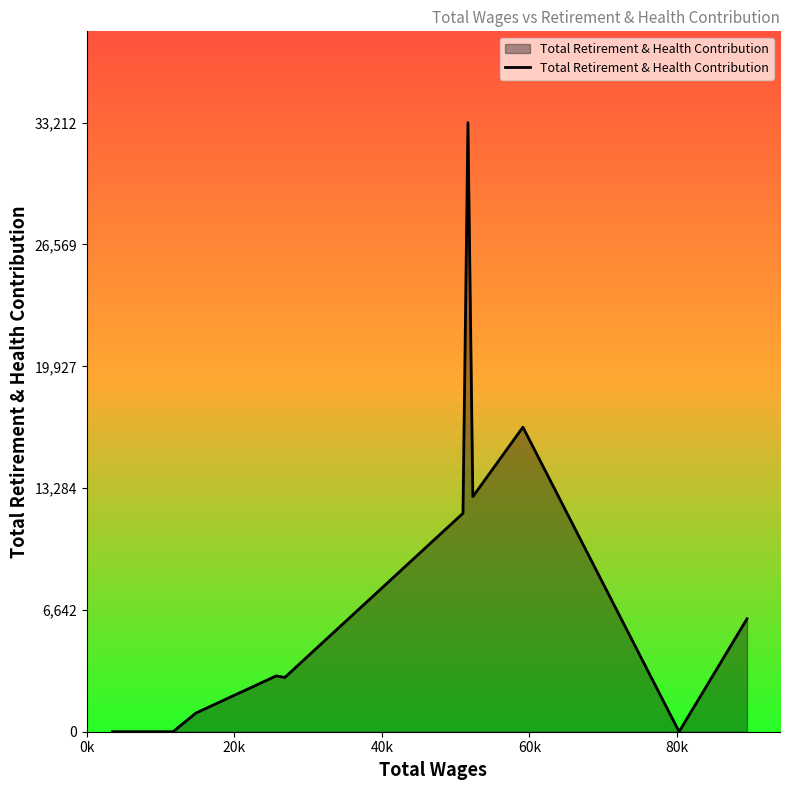

What is the difference between the maximum and minimum values?

33212